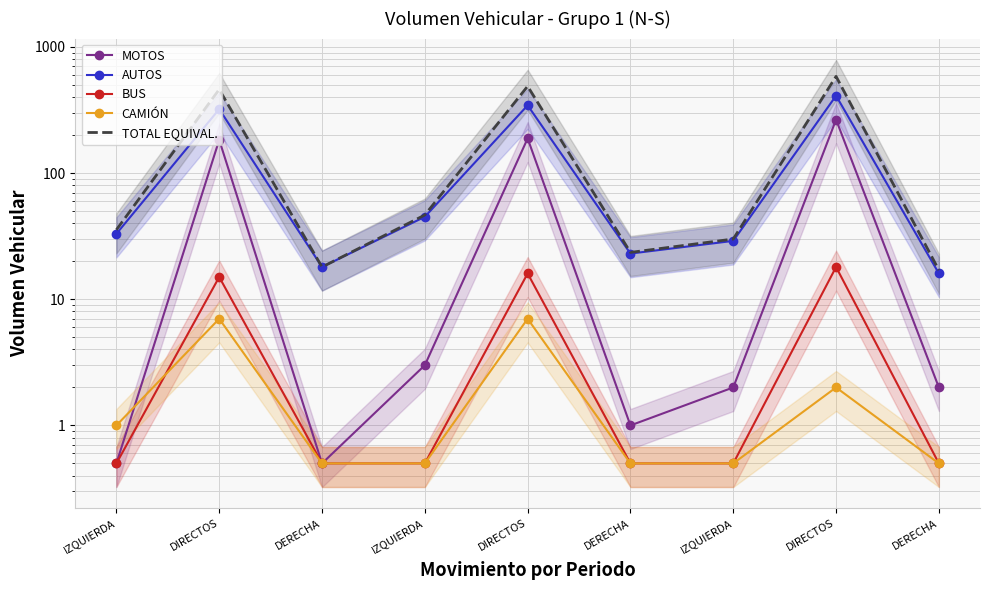

How many interior local valleys does the TOTAL EQUIVAL. series have?

2